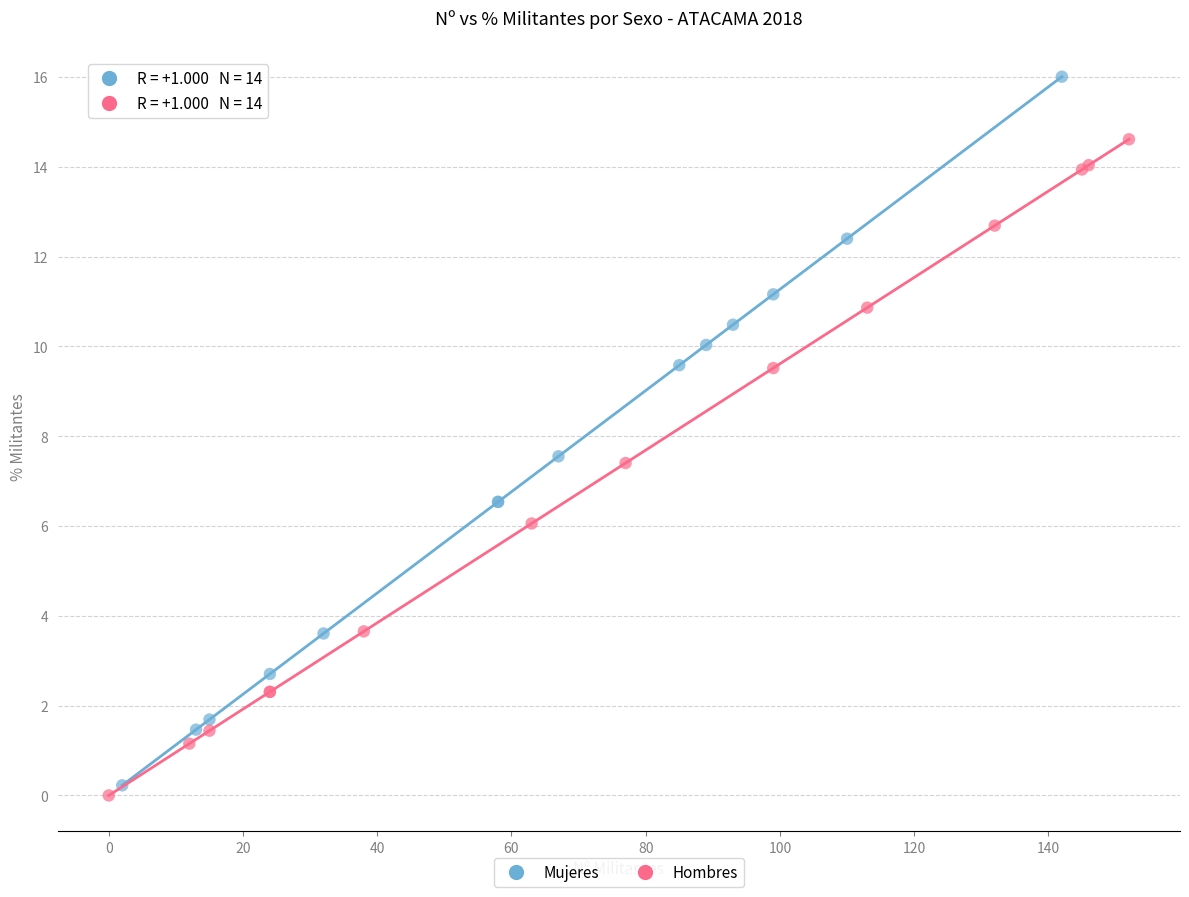

Which series has the largest Y range (max minus min)?

Mujeres